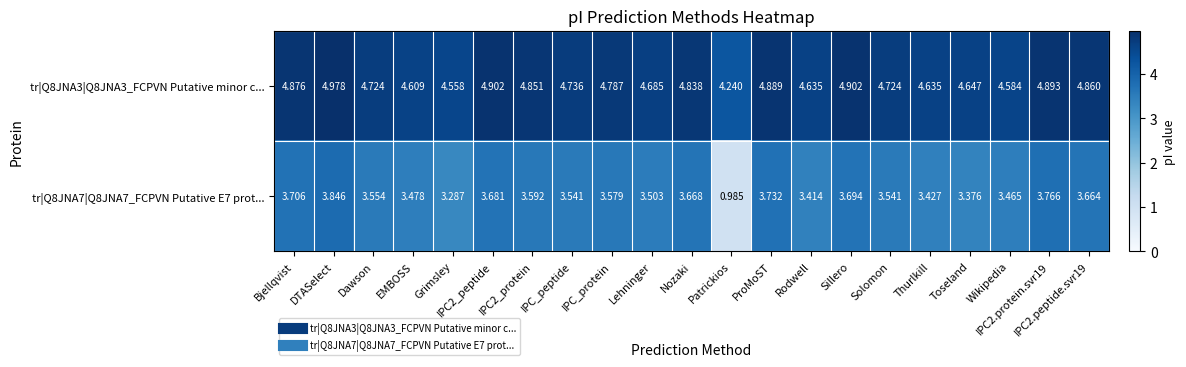

How many series are shown in this chart?

2